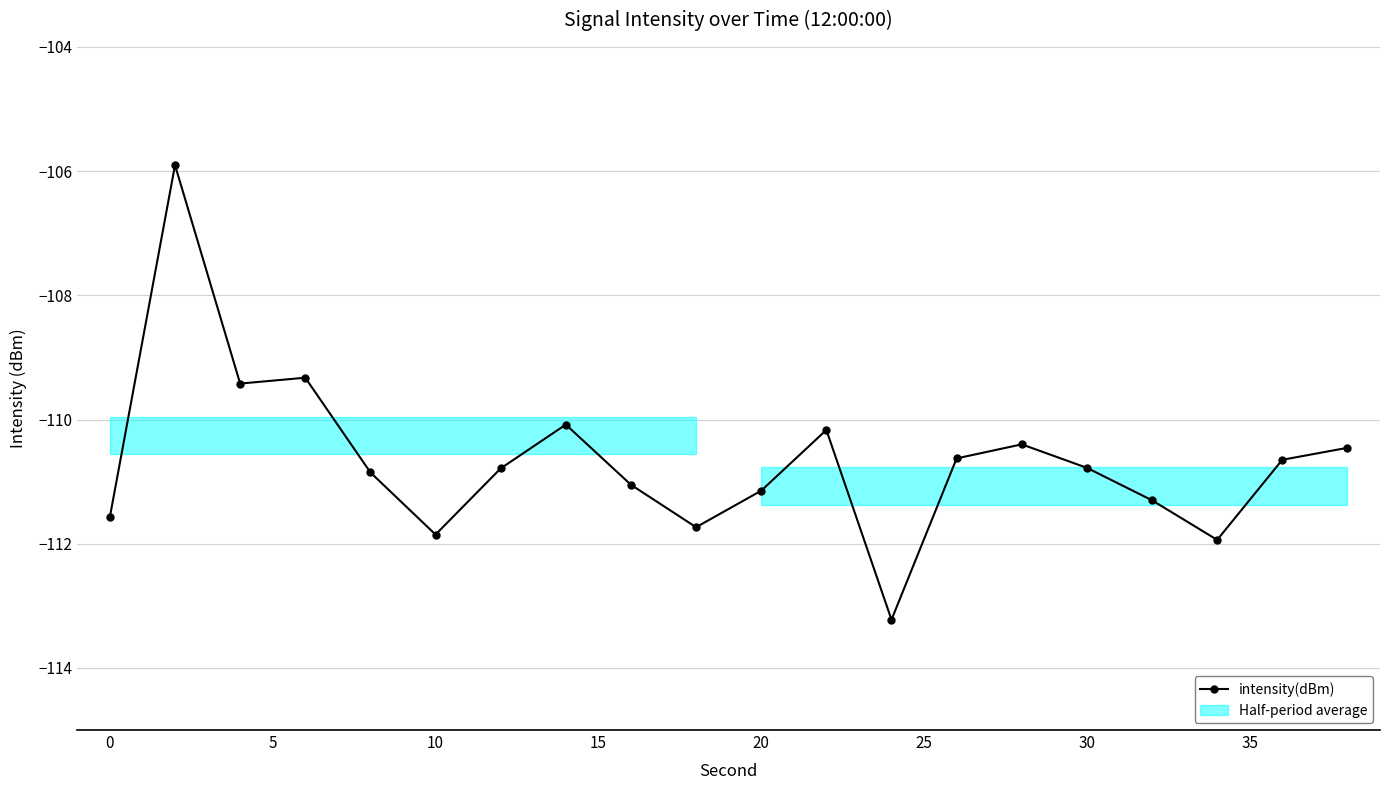

What is the minimum value shown in the chart?

-113.2